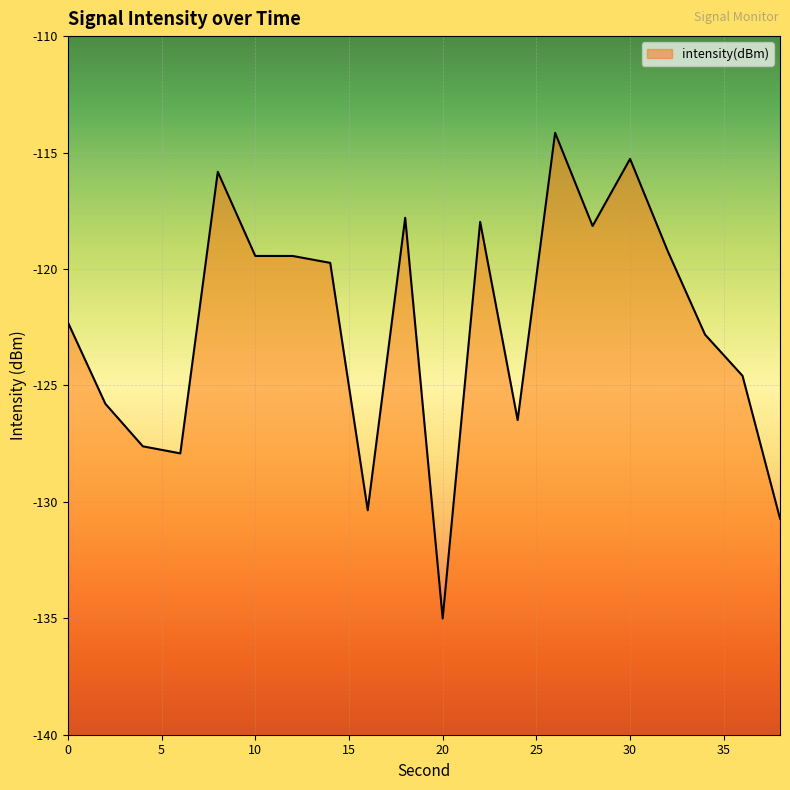

Rank the categories by value from lowest to highest.

20, 38, 16, 6, 4, 24, 2, 36, 34, 0, 14, 12, 10, 32, 28, 22, 18, 8, 30, 26